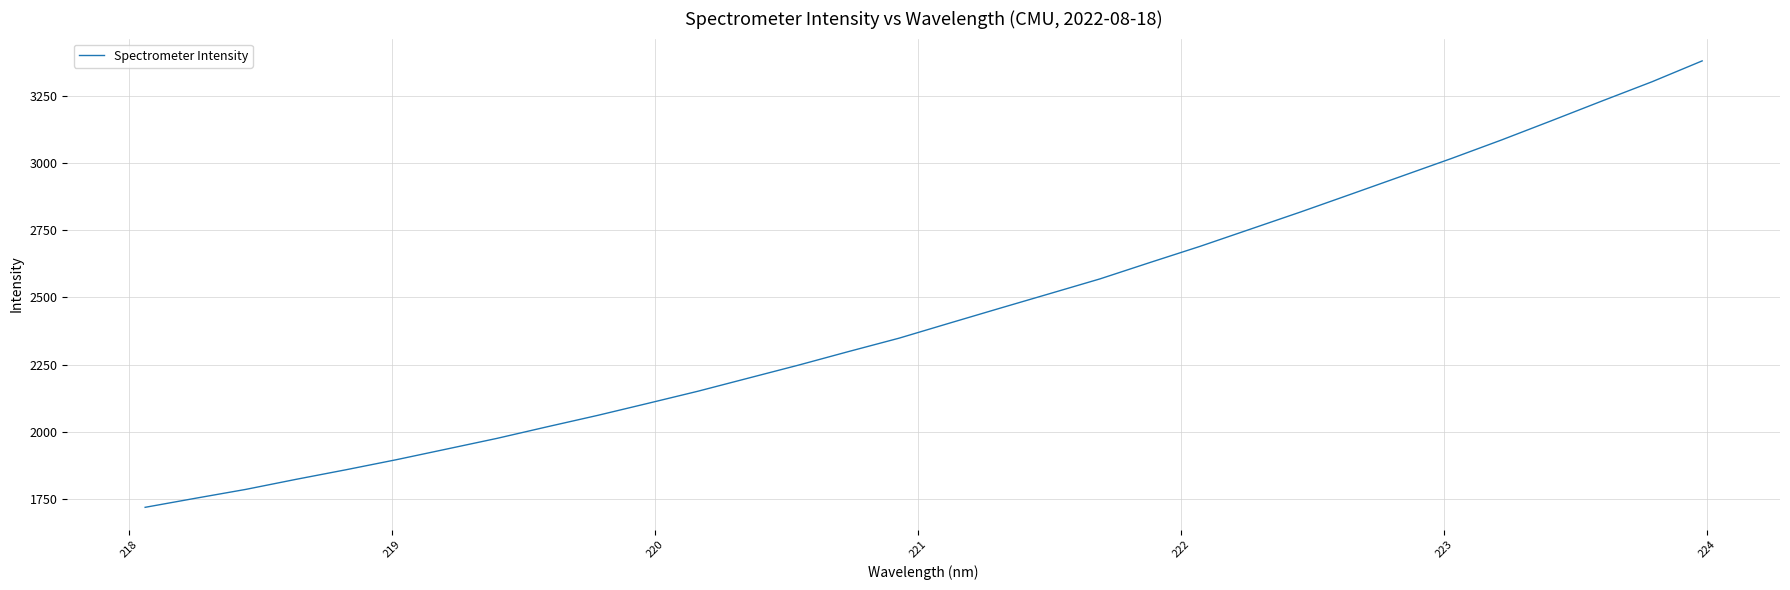

What is the greatest value displayed?

3379.1